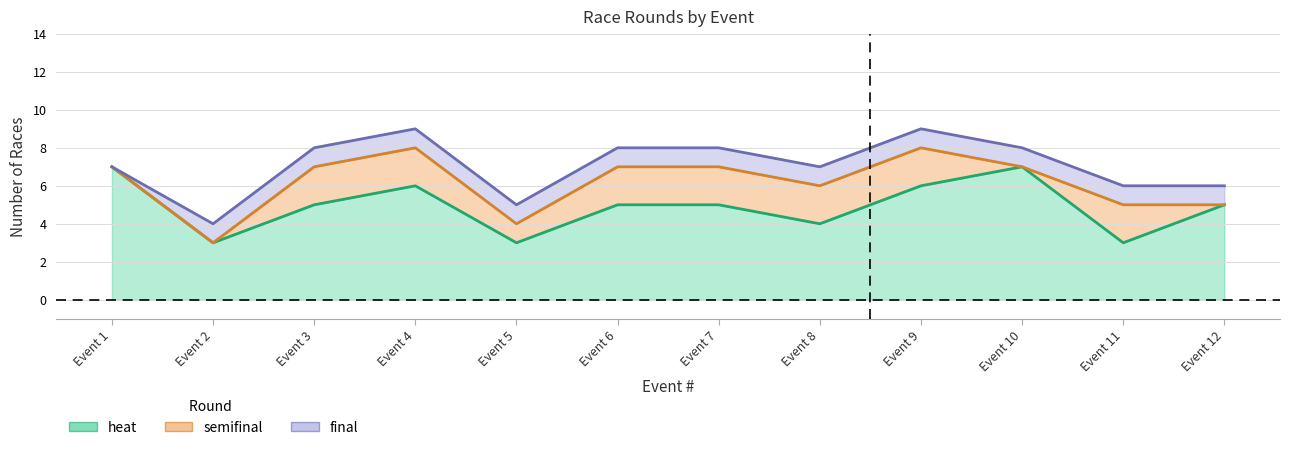

At how many categories does at least one series exceed 1?

12